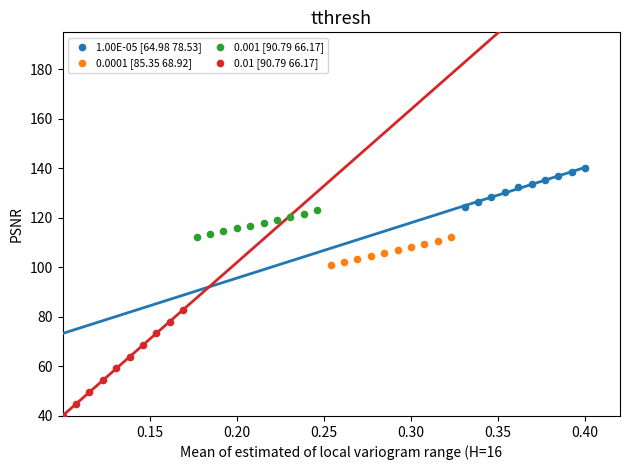

Which series has the widest spread of Y values?

0.01 [90.79 66.17]